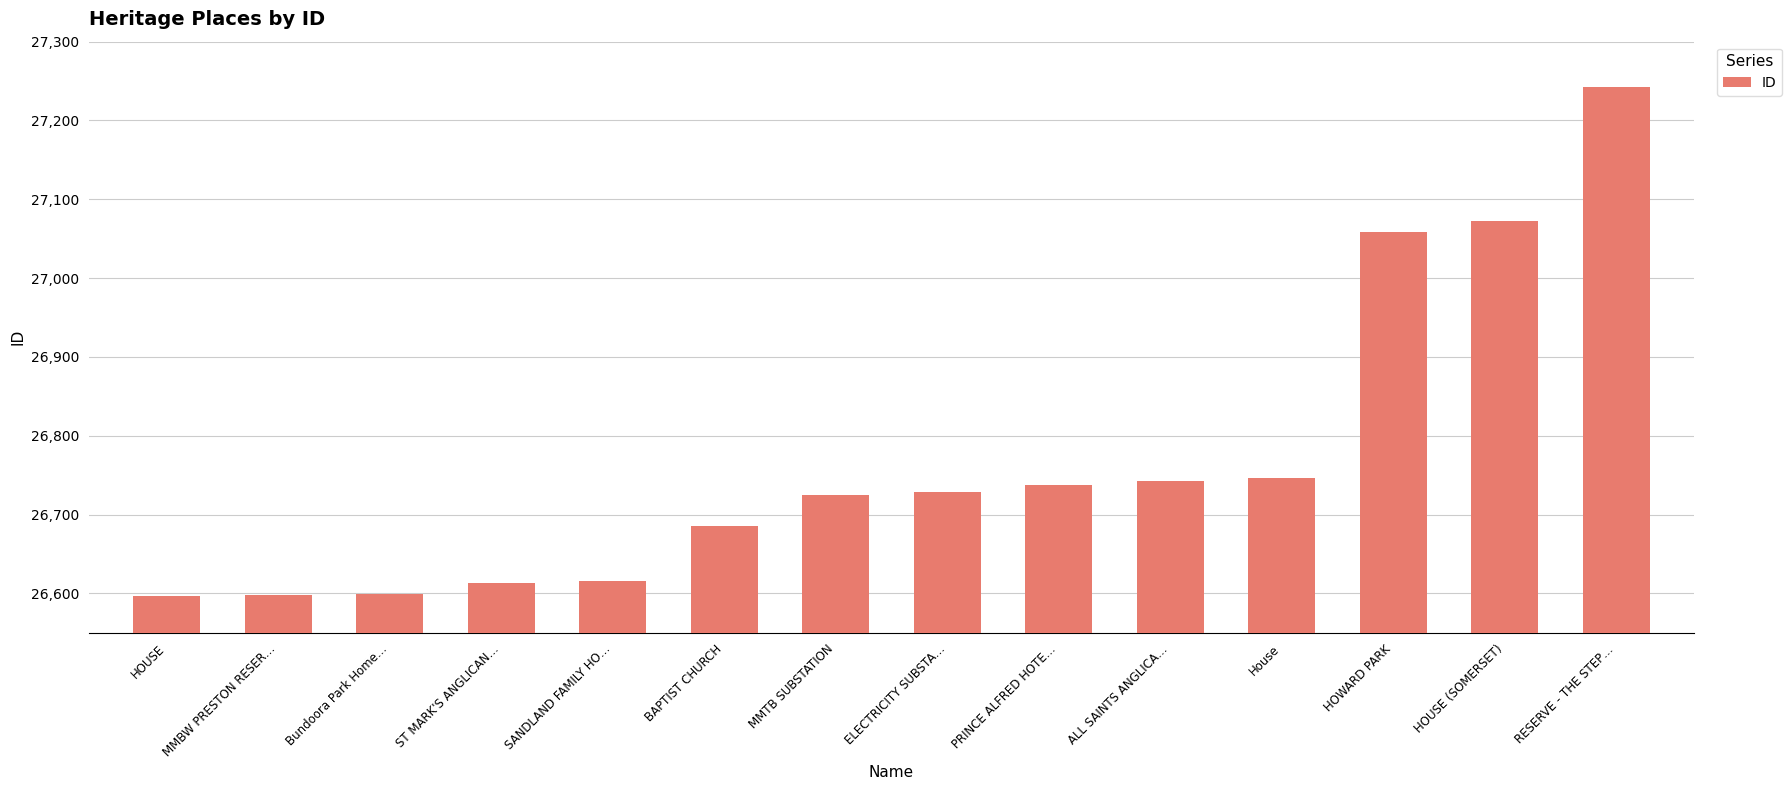

What is the difference between the maximum and minimum values?

645